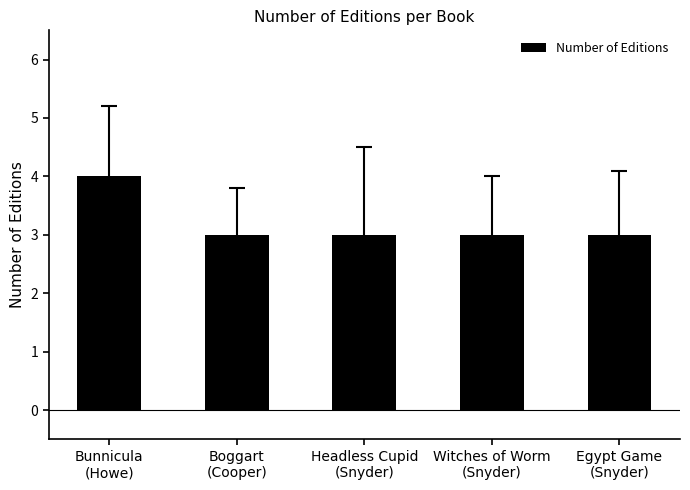

What is the sum of the values at Bunnicula
(Howe) and Headless Cupid
(Snyder)?

7